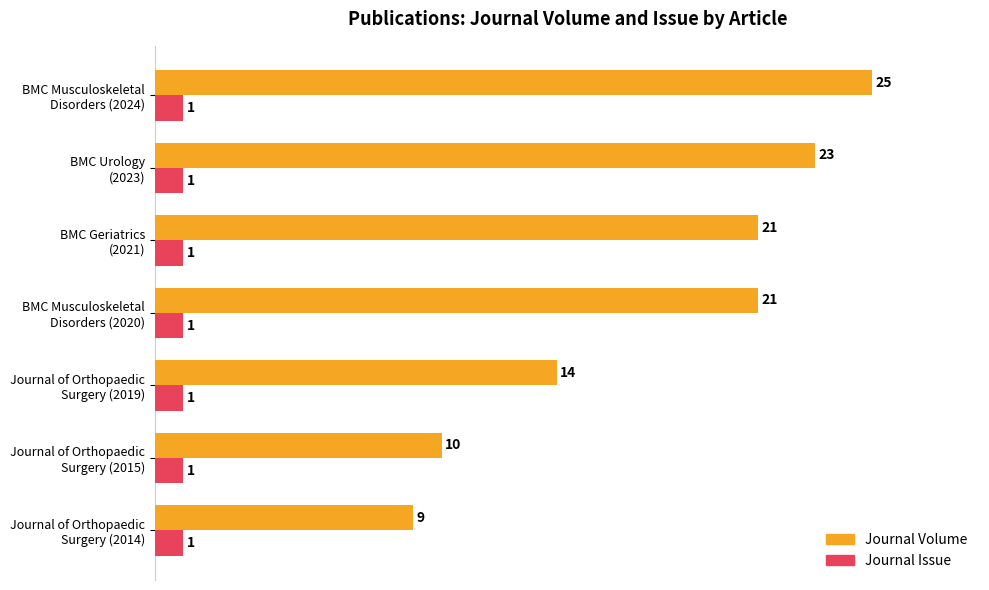

What are all the series names shown in the legend?

Journal Volume, Journal Issue